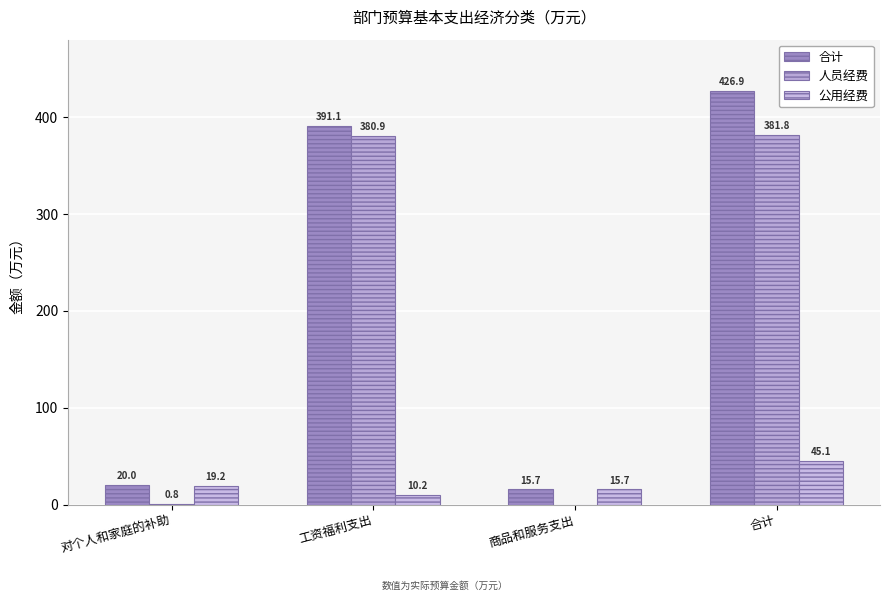

Reading left to right, what are all the values shown in this chart?

合计: 20.0	391.1	15.7	426.9
人员经费: 0.8	380.9	0.0	381.8
公用经费: 19.2	10.2	15.7	45.1